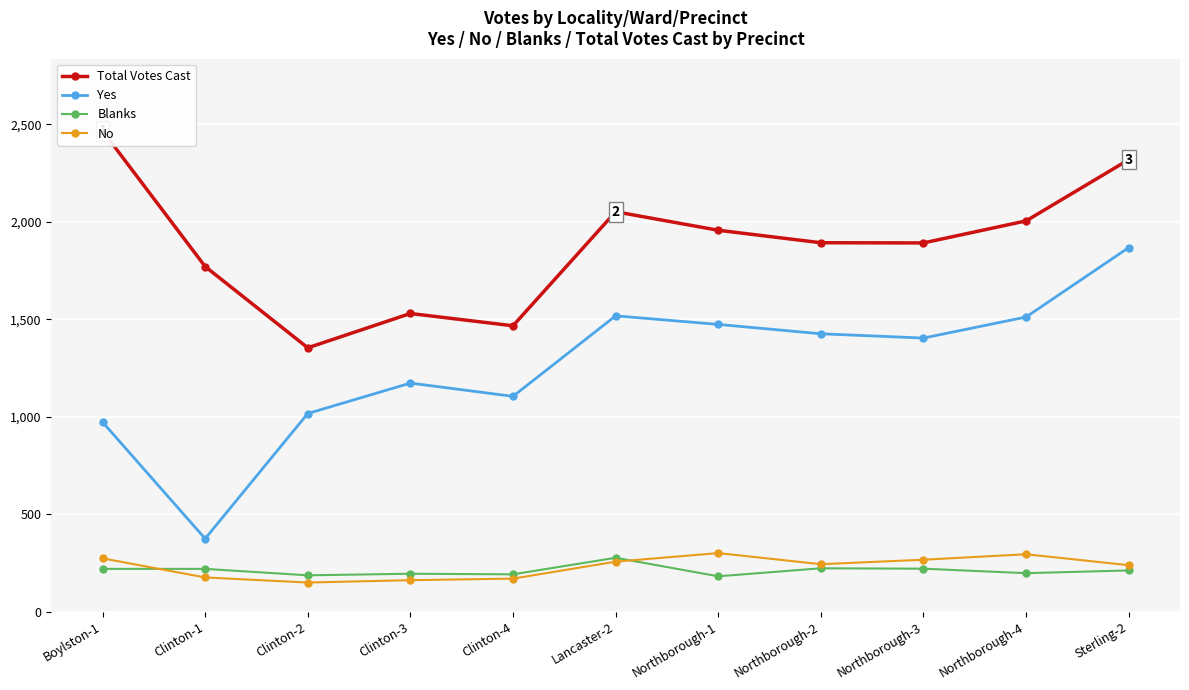

What is the sum of the Blanks values at Northborough-4 and Clinton-4?

390